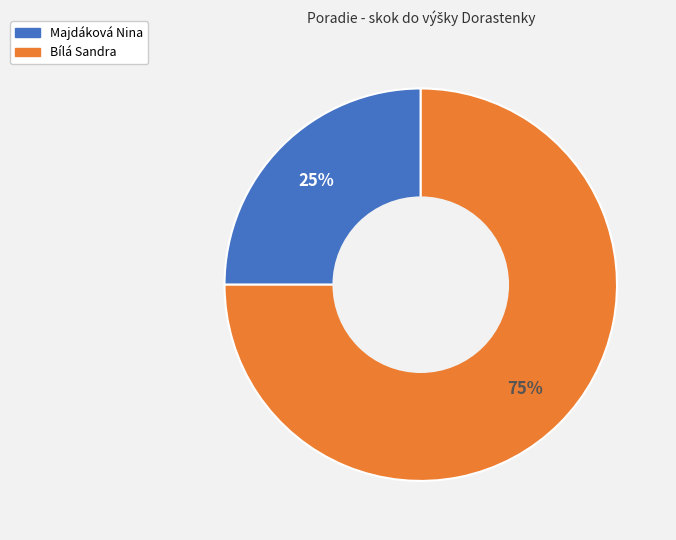

Rank the categories by value from lowest to highest.

Majdáková Nina, Bílá Sandra